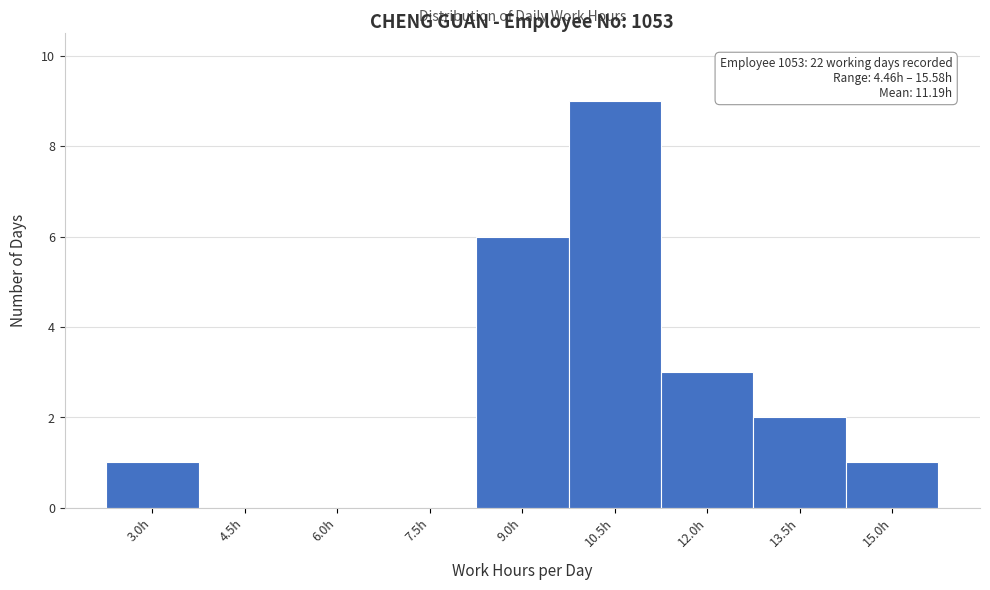

Reading left to right, transcribe all the data shown in this chart.

3.0h=1	4.5h=0	6.0h=0	7.5h=0	9.0h=6	10.5h=9	12.0h=3	13.5h=2	15.0h=1